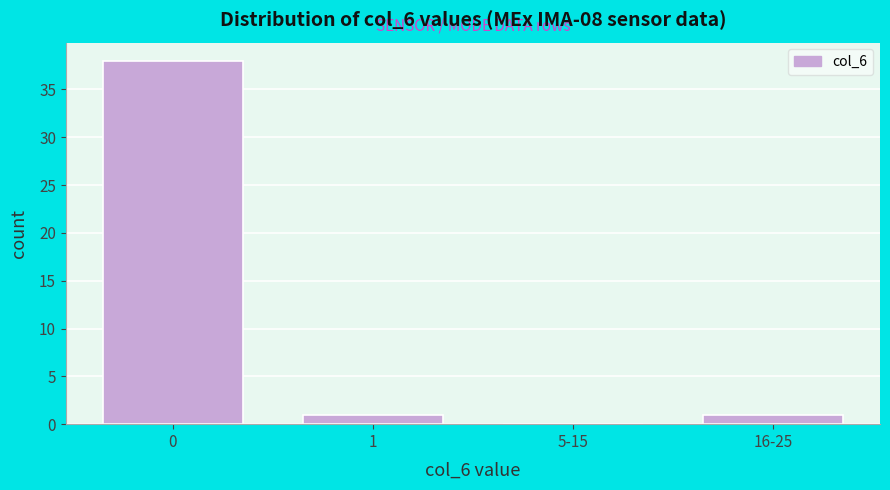

Reading right to left, transcribe all the data shown in this chart.

16-25=1	5-15=0	1=1	0=38